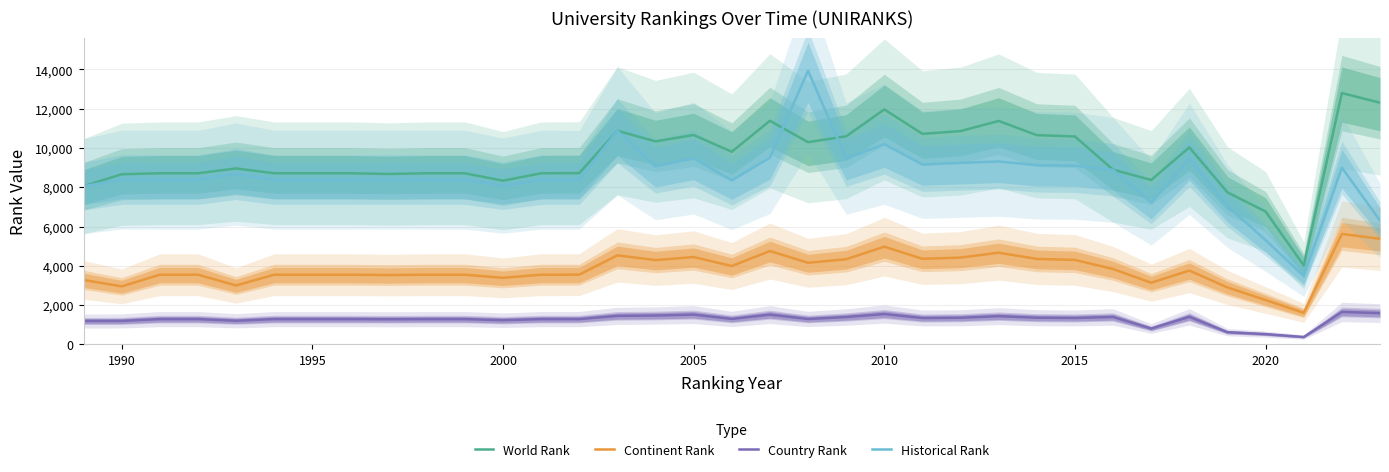

How many data points does each series have?

35